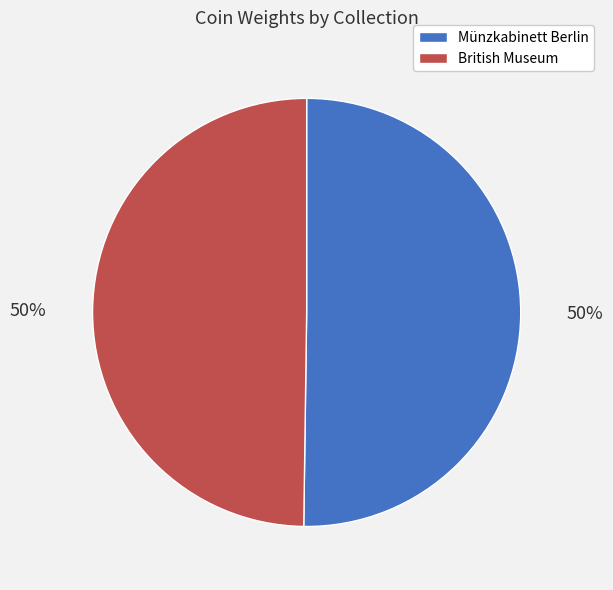

The British Museum slice represents 61% of the pie. True or false?

False